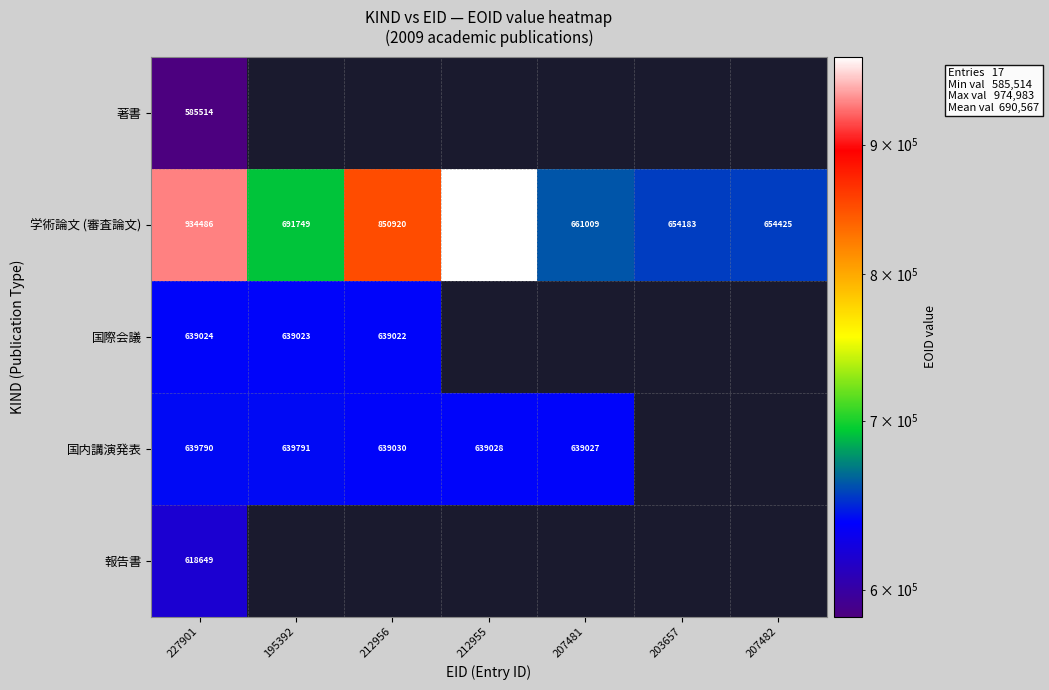

What is the smallest value displayed?

585514.0